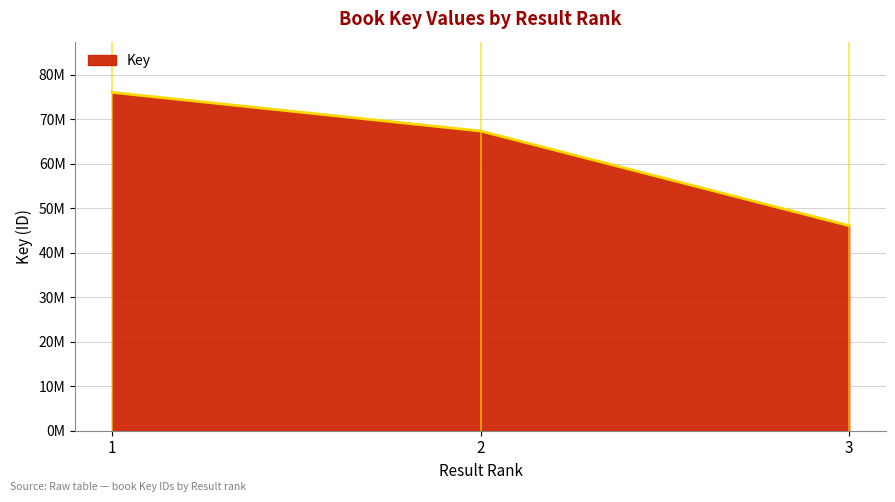

Does the chart have visible grid lines?

Yes